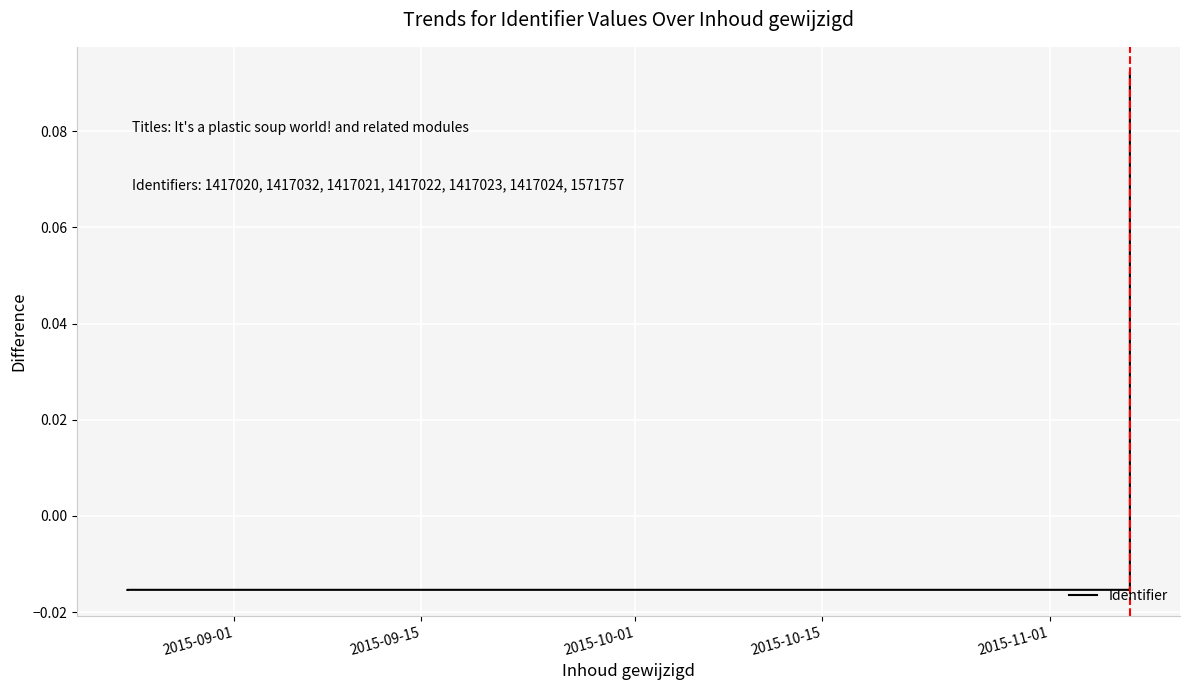

How many values are below 0?

6